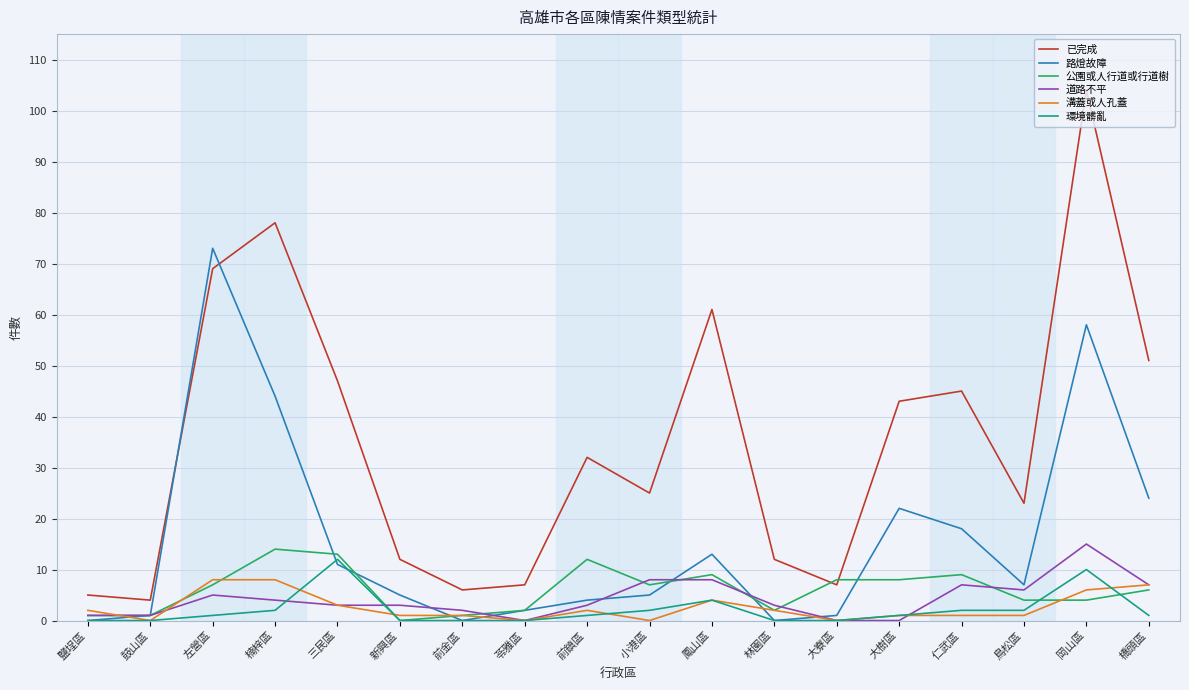

How many times do 路燈故障 and 溝蓋或人孔蓋 cross each other?

5